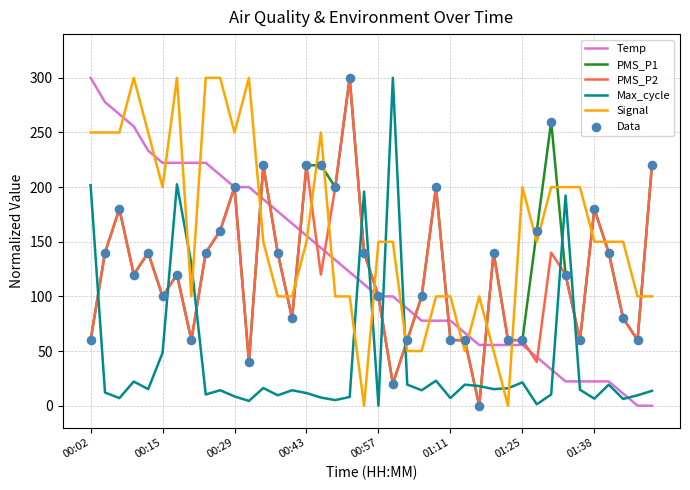

Which series has the largest total across all categories?

Signal